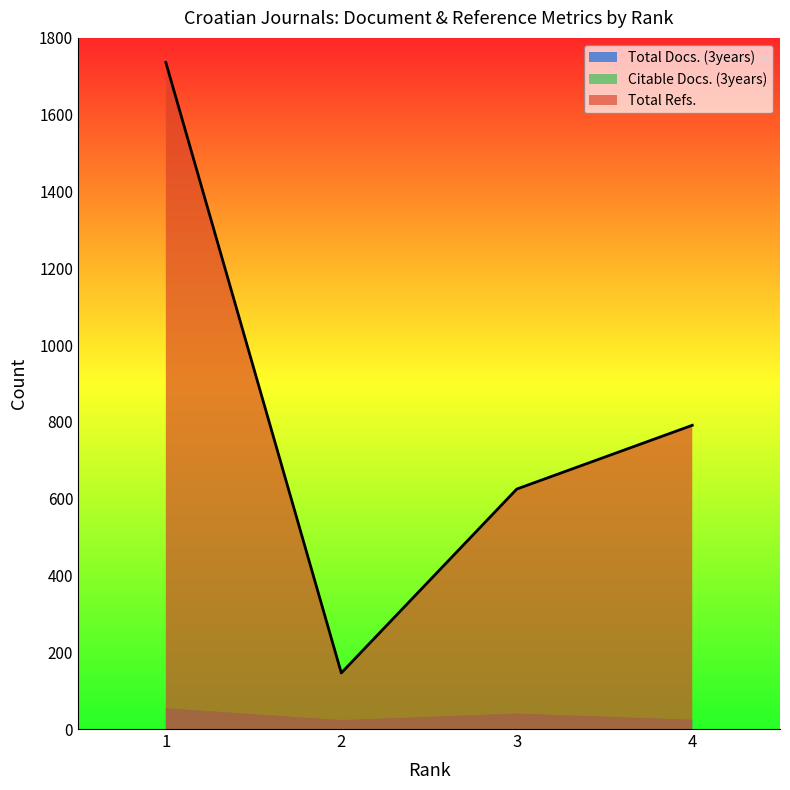

Is the value of Total Docs. (3years) at 4 greater than the value of Citable Docs. (3years) at 2?

Yes